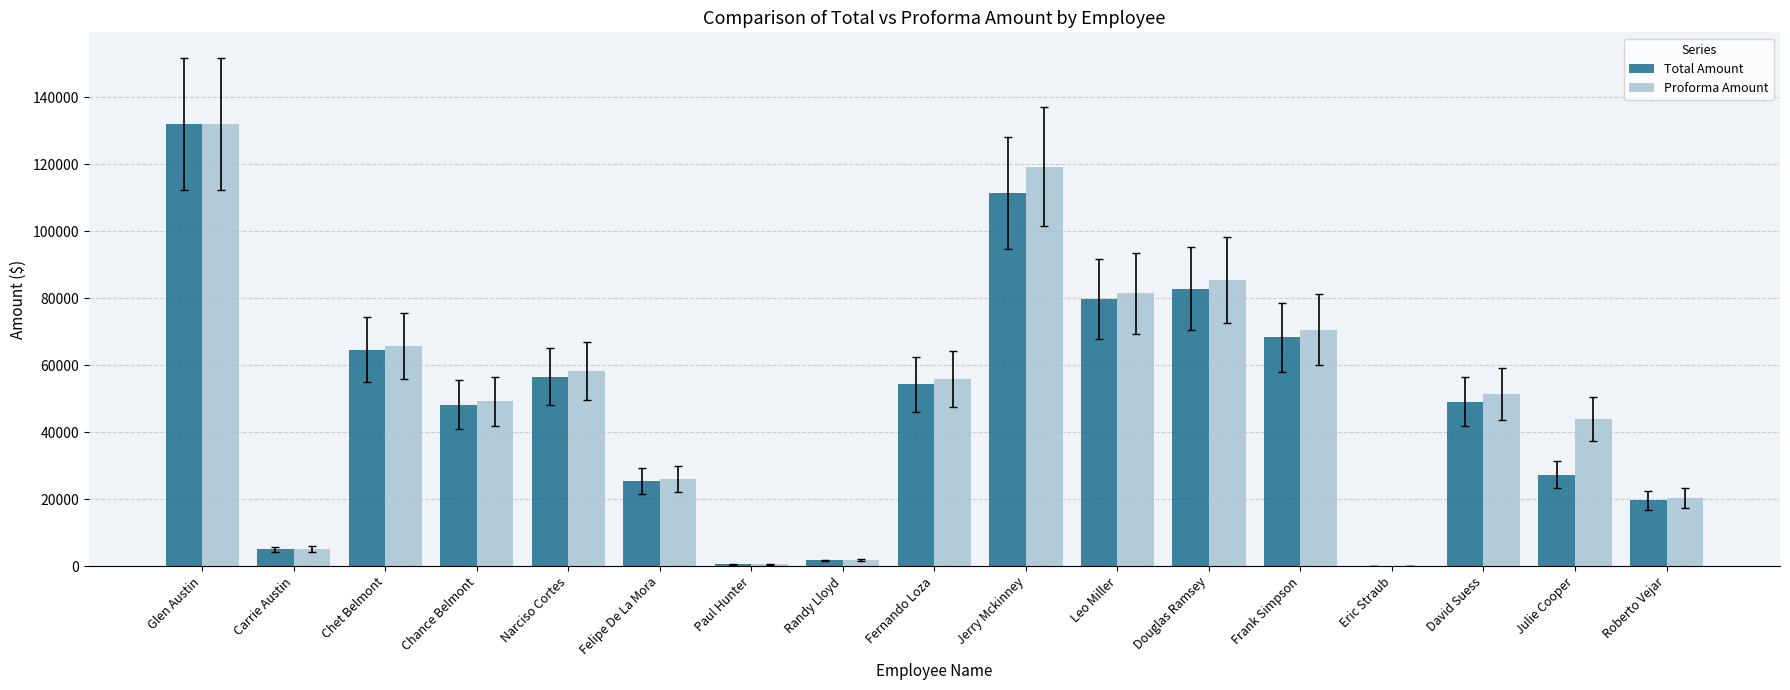

How many groups of bars are there?

17